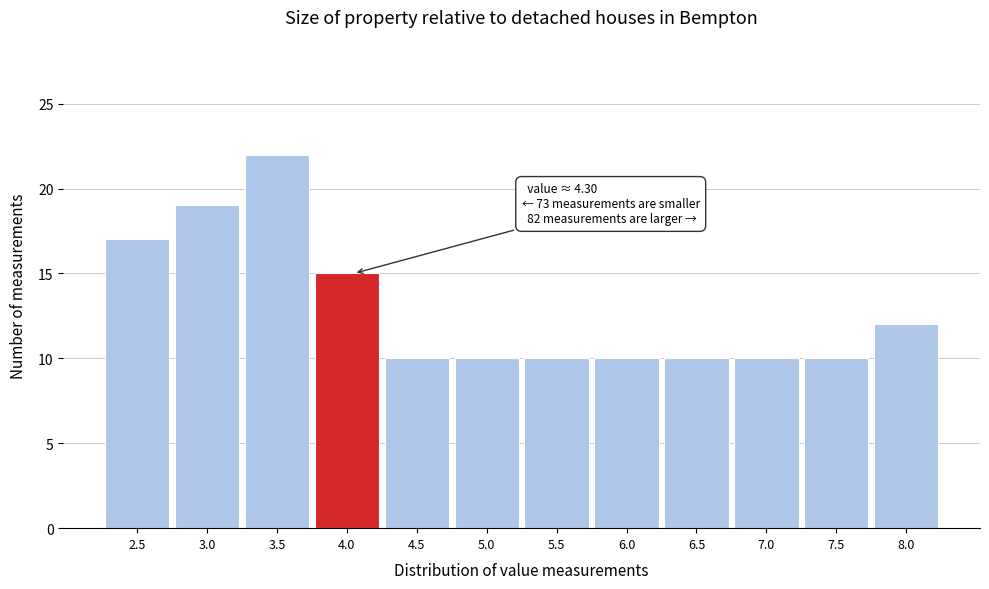

Reading right to left, transcribe all the data shown in this chart.

12	10	10	10	10	10	10	10	15	22	19	17